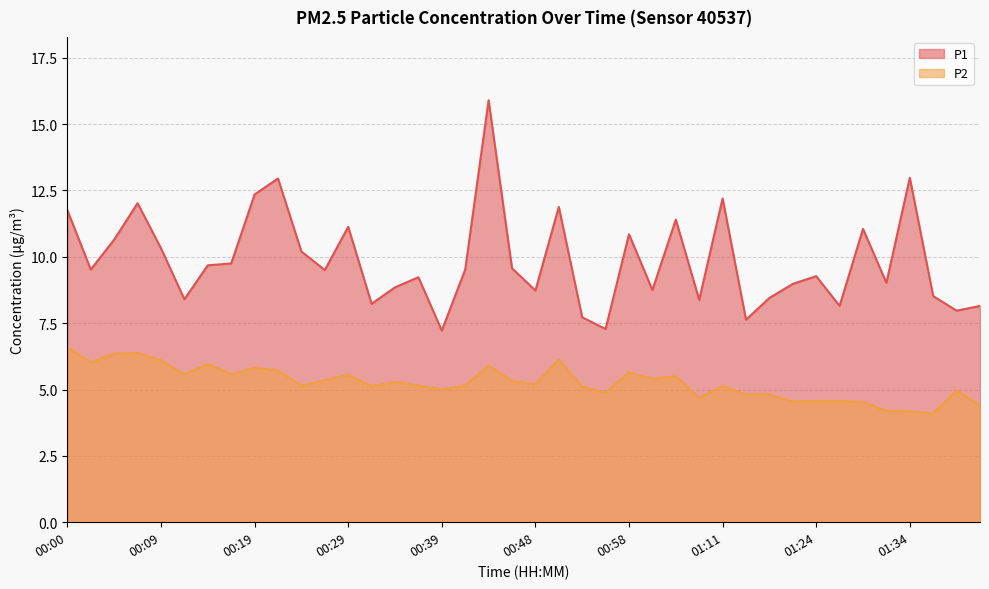

Reading left to right, list all the values displayed in this chart.

P1: 11.8	9.5	10.7	12.0	10.3	8.4	9.7	9.8	12.3	12.9	10.2	9.5	11.1	8.2	8.8	9.2	7.2	9.5	15.9	9.6	8.7	11.9	7.7	7.3	10.8	8.8	11.4	8.4	12.2	7.6	8.4	9.0	9.3	8.2	11.1	9.0	13.0	8.5	8.0	8.2
P2: 6.6	6.0	6.3	6.4	6.1	5.6	6.0	5.6	5.8	5.7	5.2	5.3	5.5	5.1	5.3	5.2	5.0	5.2	5.9	5.3	5.2	6.1	5.1	4.9	5.7	5.4	5.5	4.7	5.1	4.8	4.8	4.5	4.6	4.6	4.5	4.2	4.2	4.1	5.0	4.4